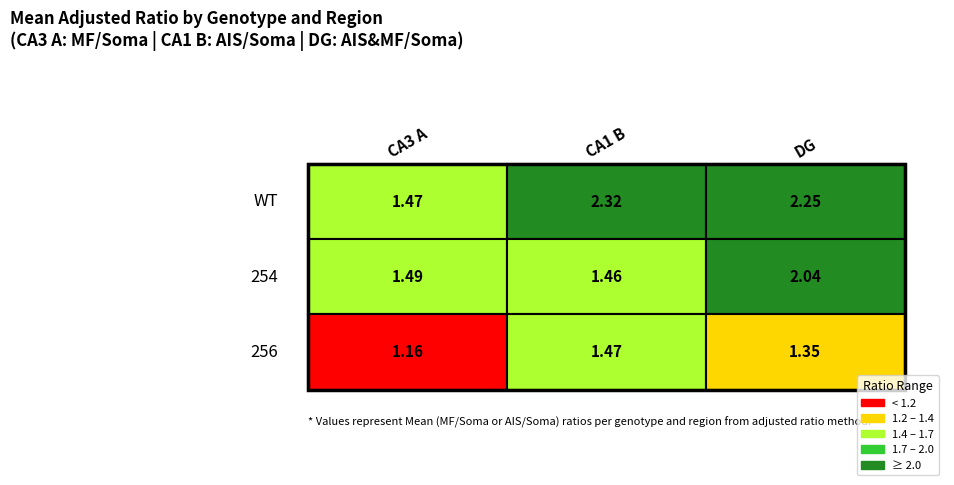

List the labels in order of 254 value, smallest first.

CA1 B, CA3 A, DG